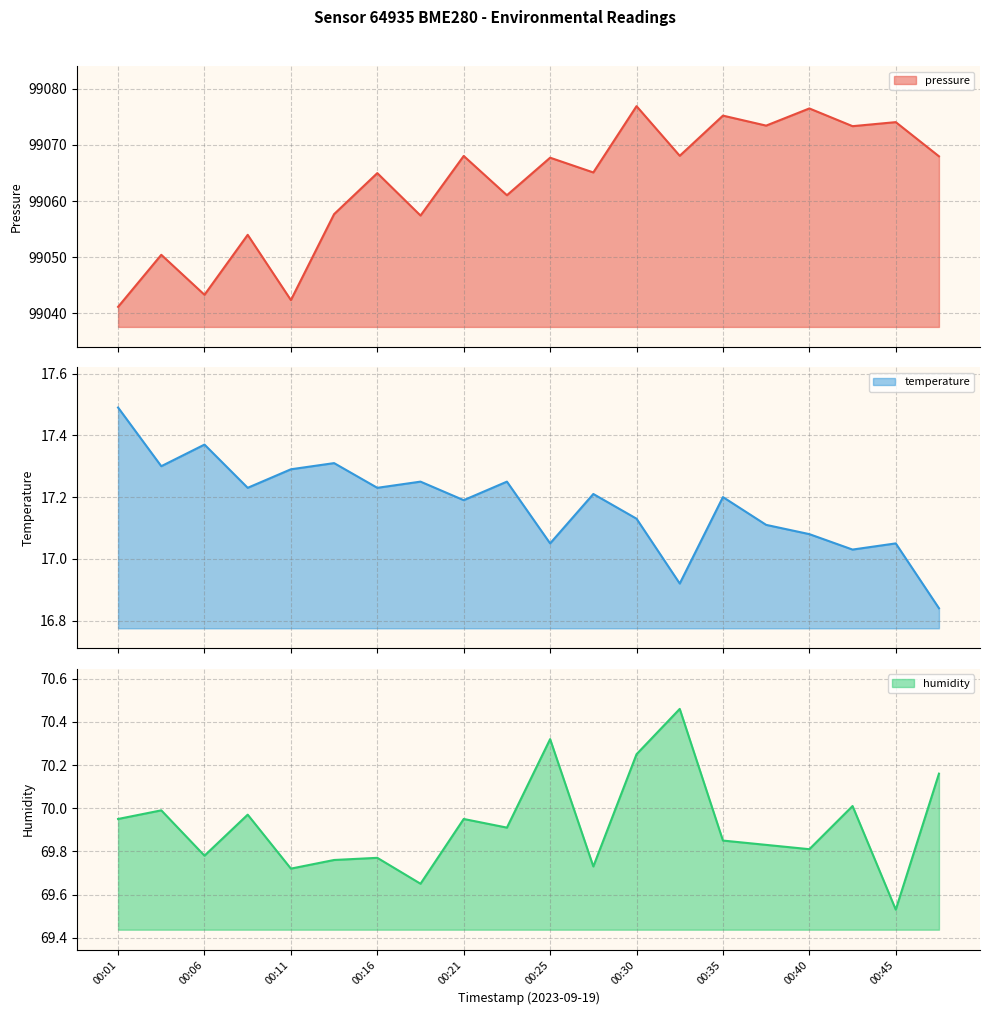

Which series has the largest range (max minus min)?

pressure